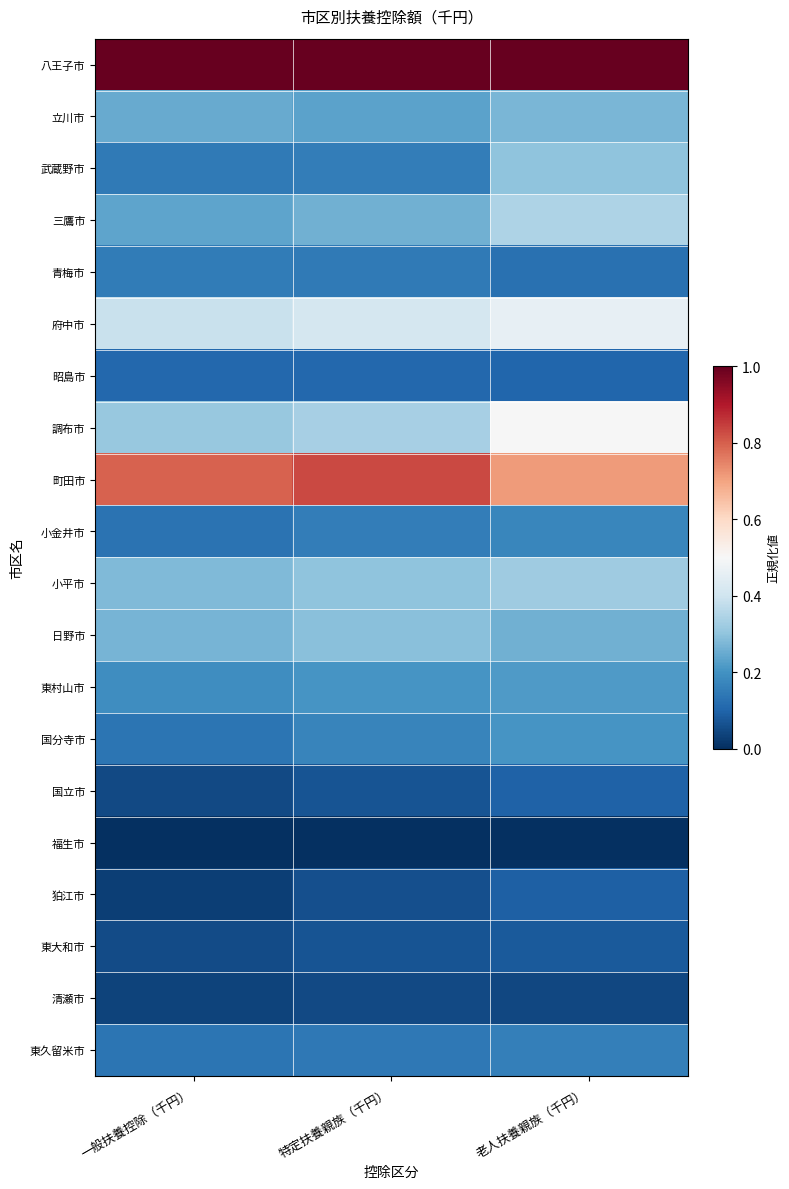

Which series has the largest total across all categories?

八王子市